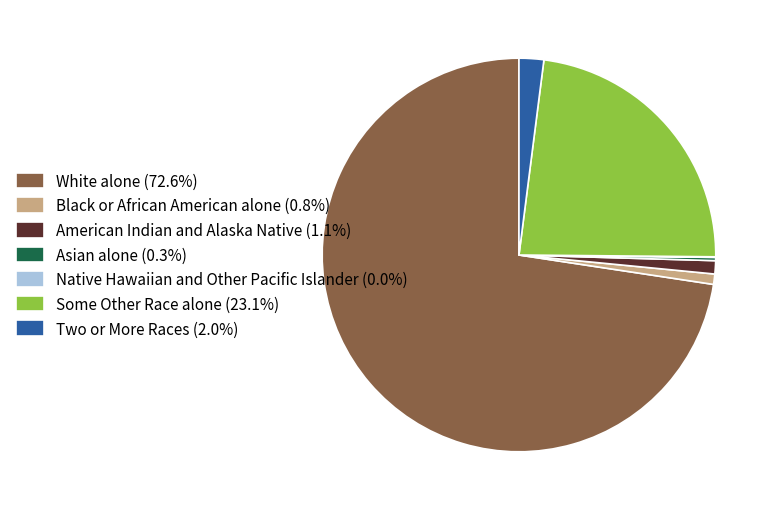

Does White alone (72.6%) account for over 50% of the chart?

Yes